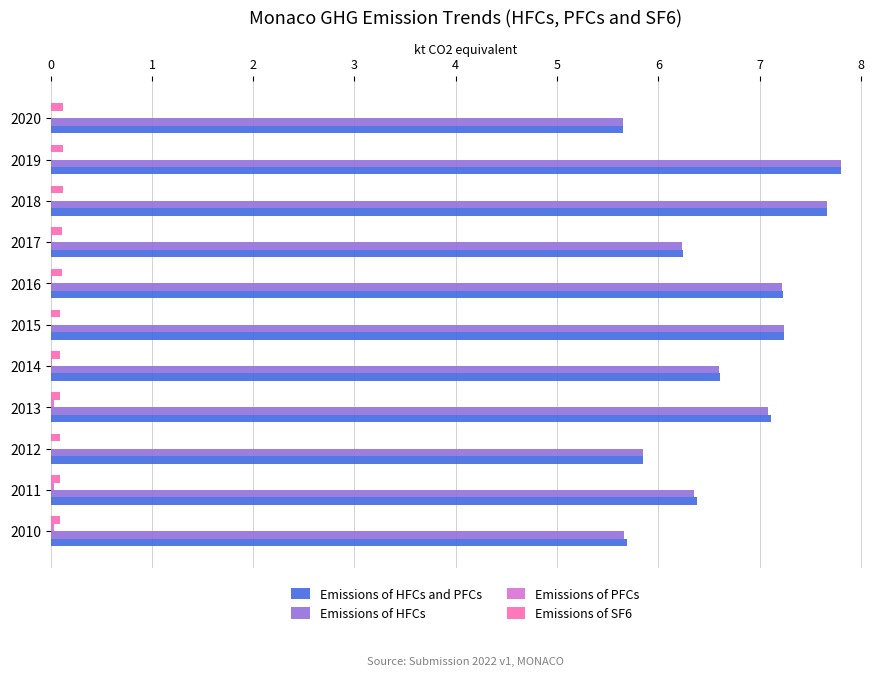

True or false: Emissions of HFCs has a value of 7.2 at 2016.

True